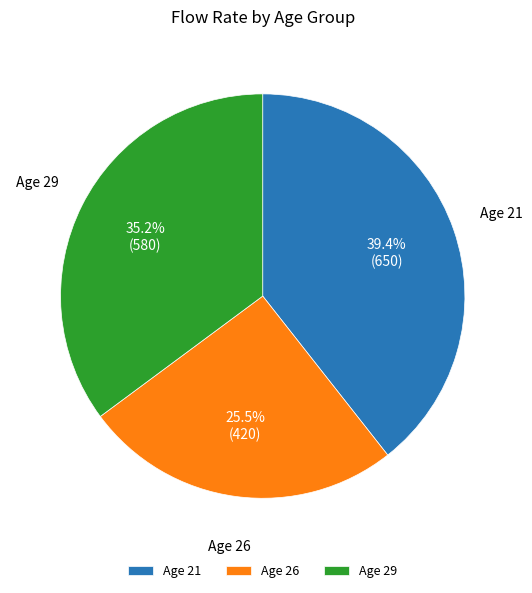

Between Age 29 and Age 26, which is larger?

Age 29